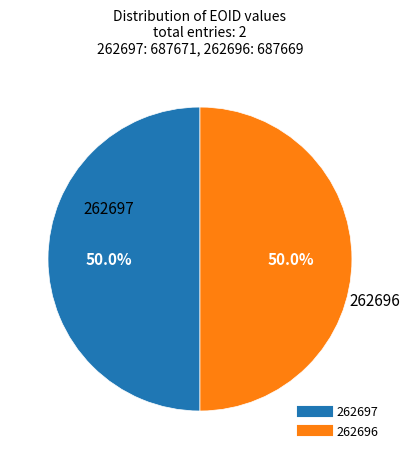

Is it true that 262696 is 50% of the pie?

True